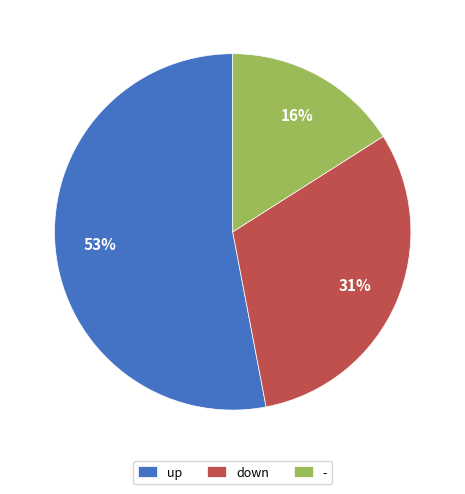

To the nearest percent, what is the difference between the - and down slice percentages?

15%